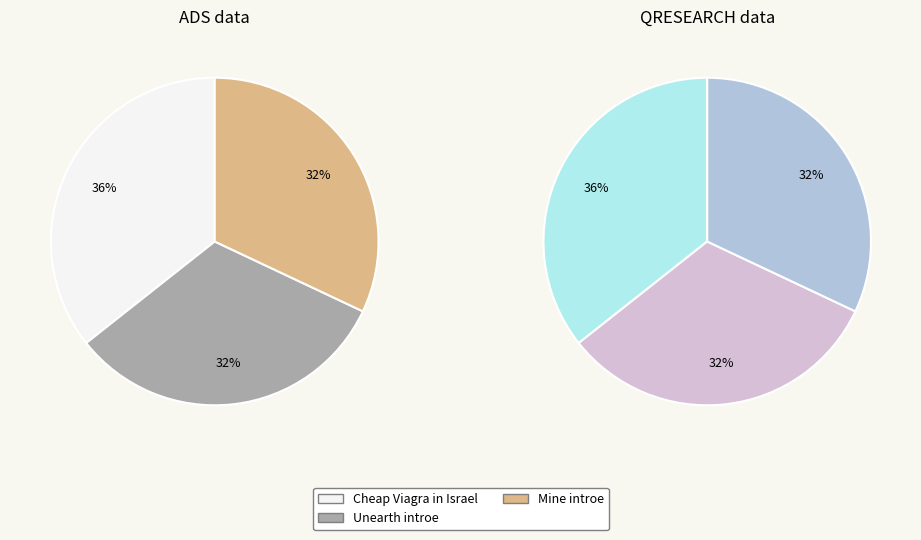

True or false: Unearth introe accounts for 45% of the total.

False